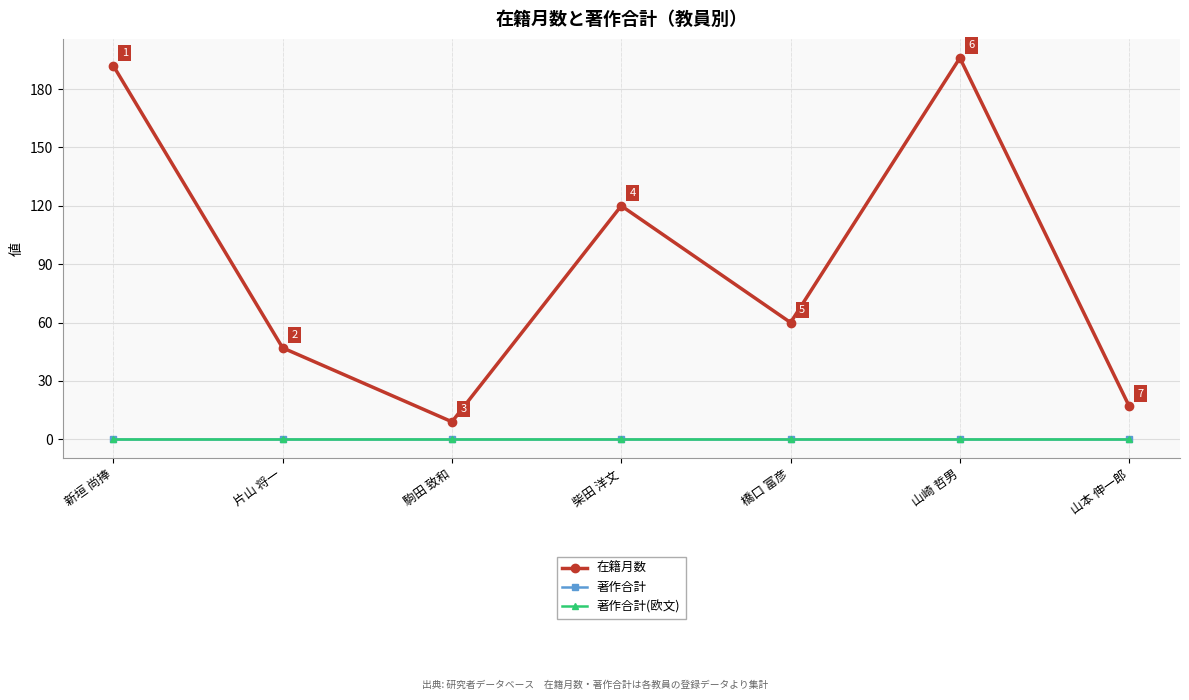

How many lines are shown in the chart?

3